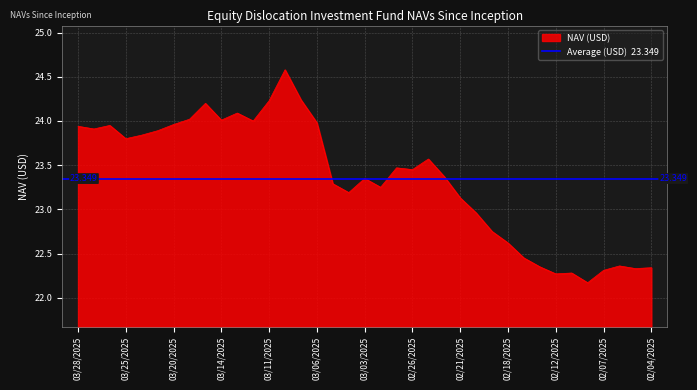

At which label does the data first exceed 23?

03/28/2025